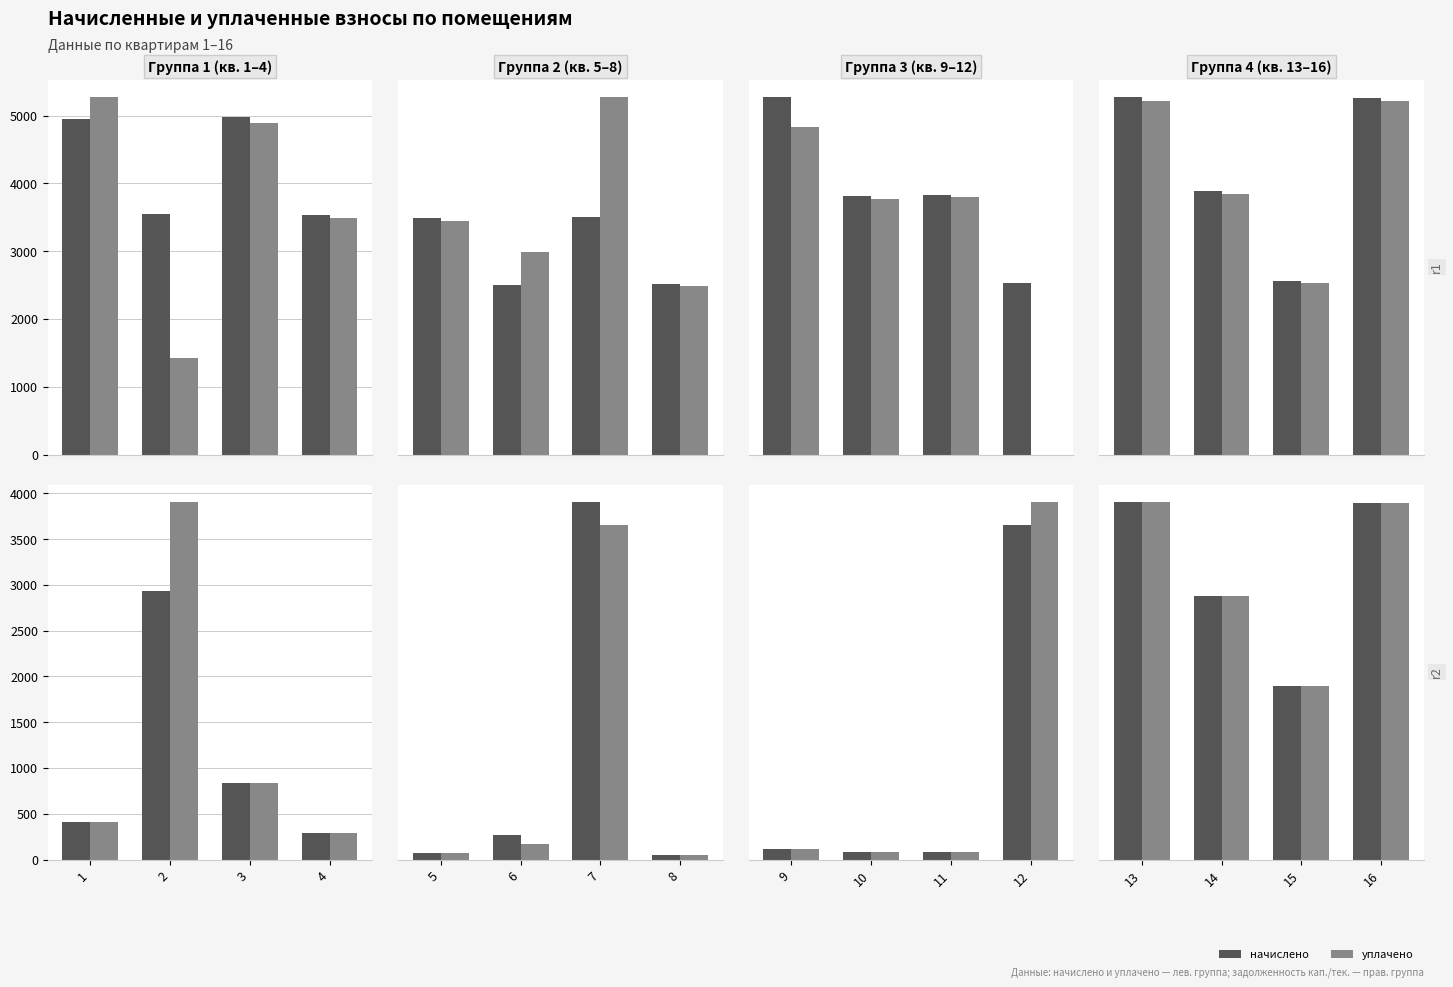

At how many categories does at least one series exceed 2133?

4